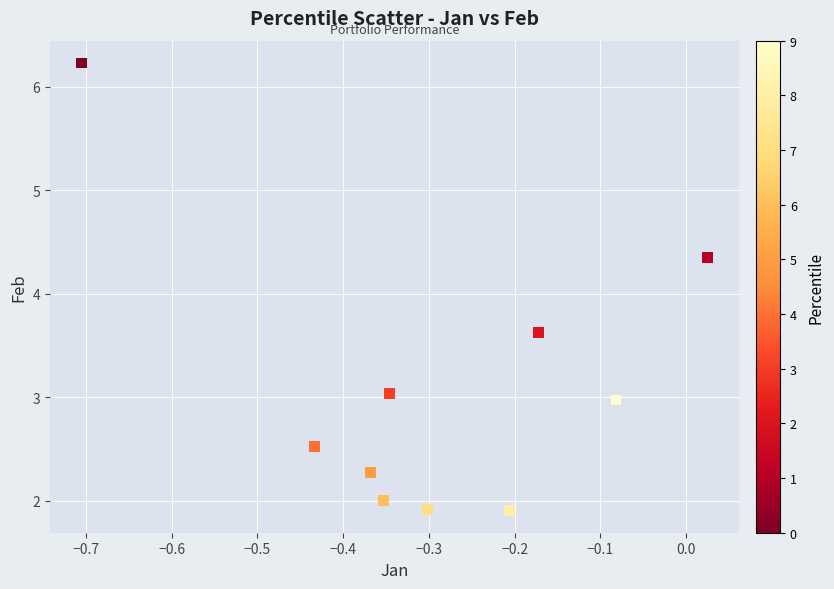

What is the range of Y values (max minus min)?

4.3